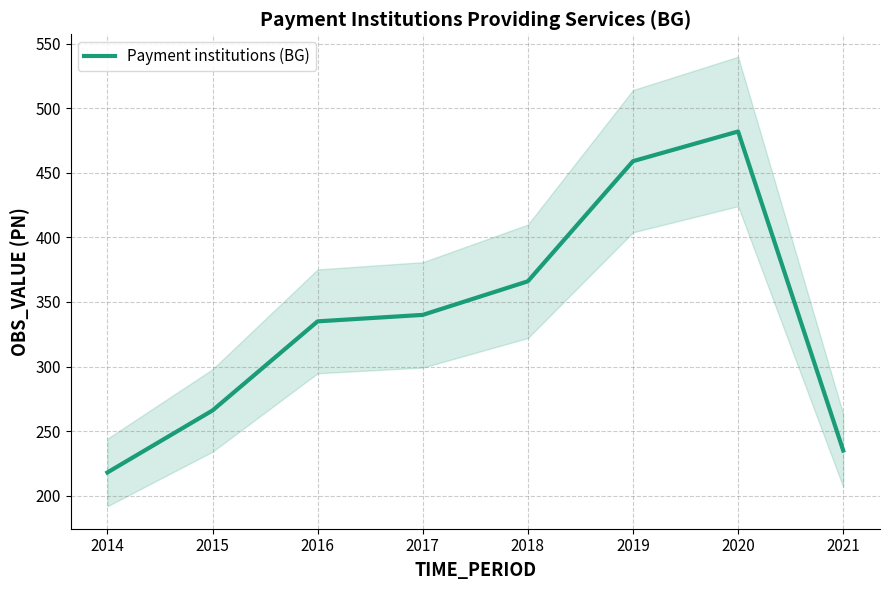

Which has a higher value, 2014 or 2017?

2017